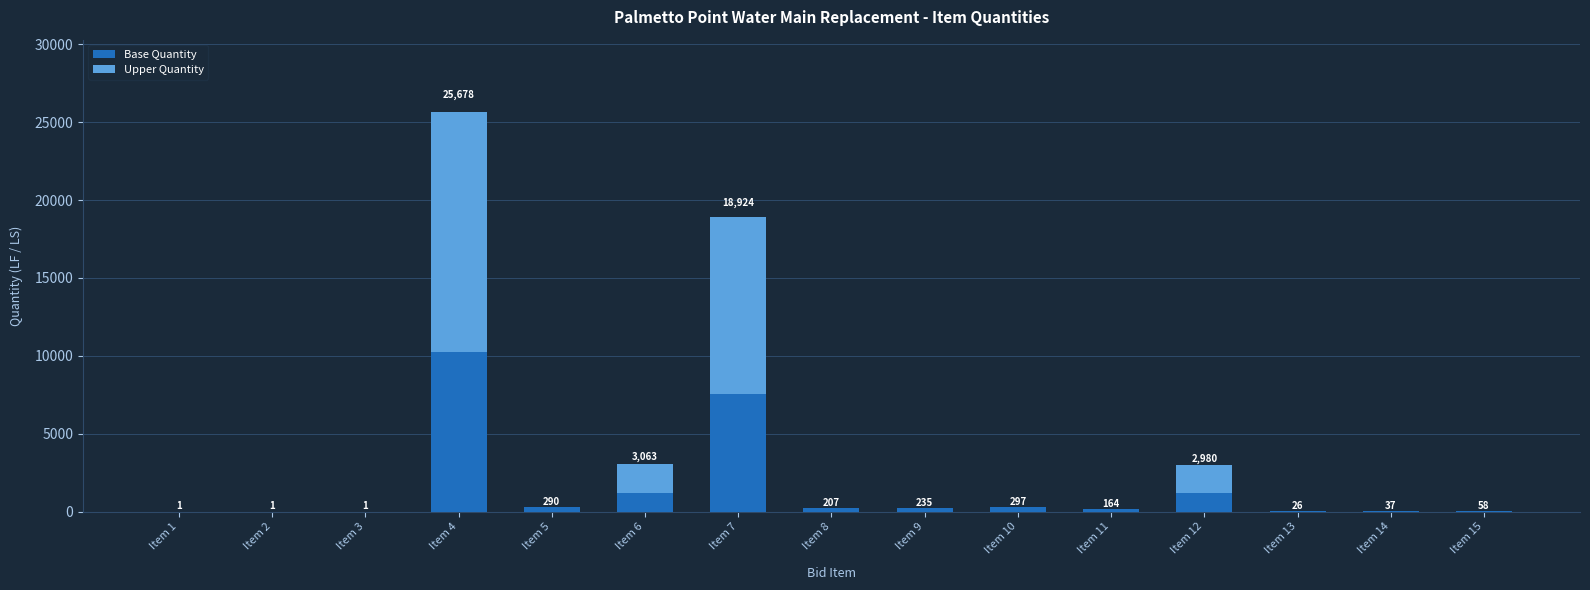

The Base Quantity series shows 7569.6 at Item 7. True or false?

True